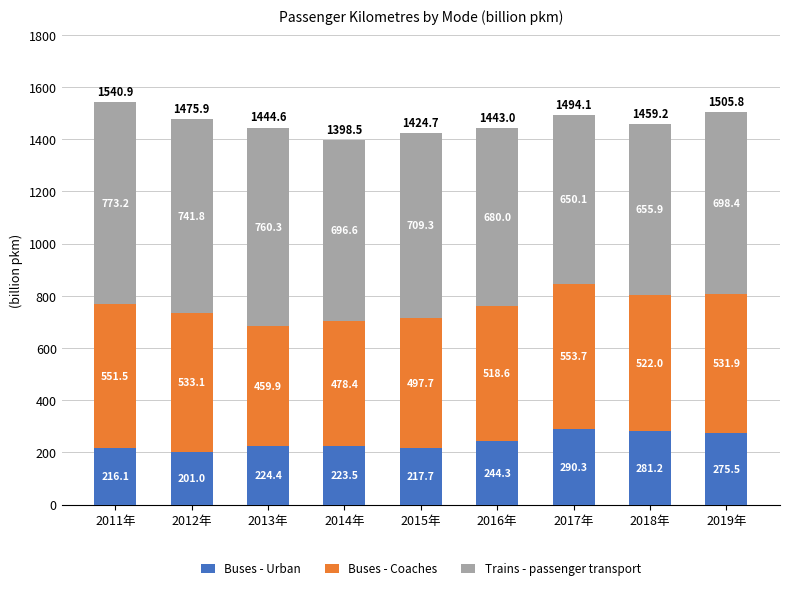

What are all the series names shown in the legend?

Buses - Urban, Buses - Coaches, Trains - passenger transport